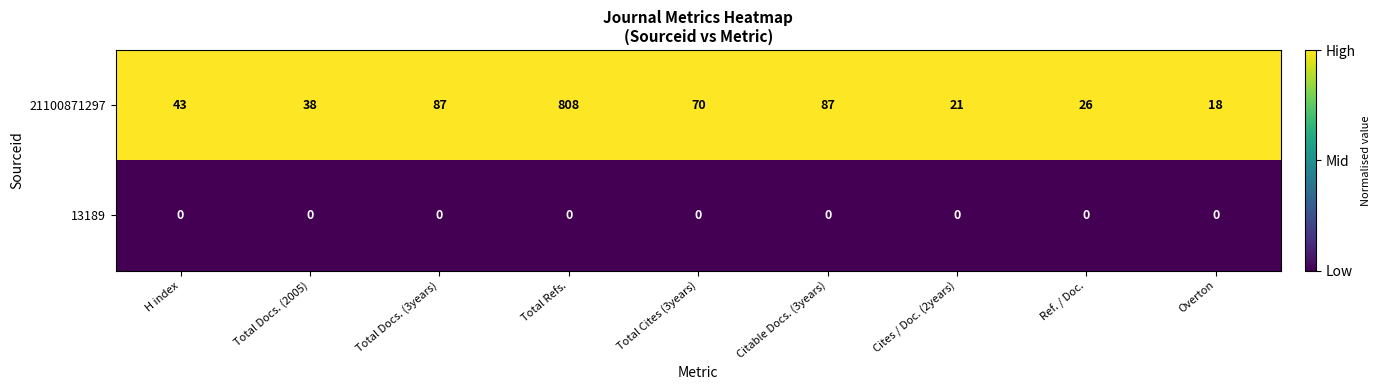

Rank the series at Overton from highest to lowest value.

21100871297, 13189